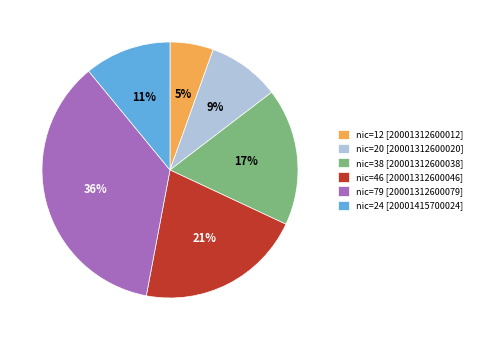

To the nearest percent, what portion does nic=38 [20001312600038] represent?

17%